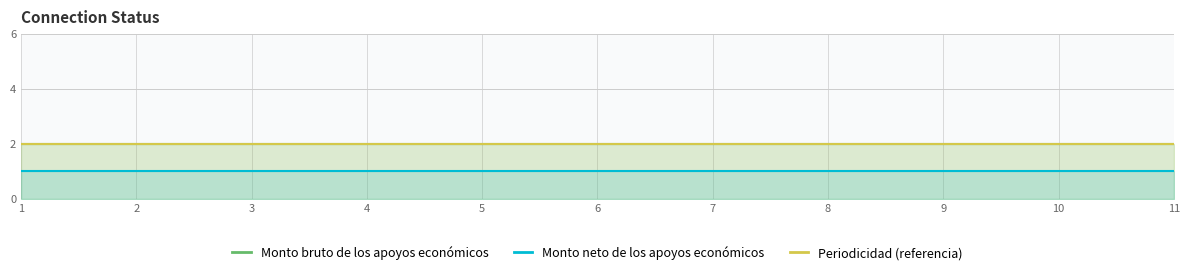

True or false: Periodicidad (referencia) and Monto neto de los apoyos económicos cross at least once.

False